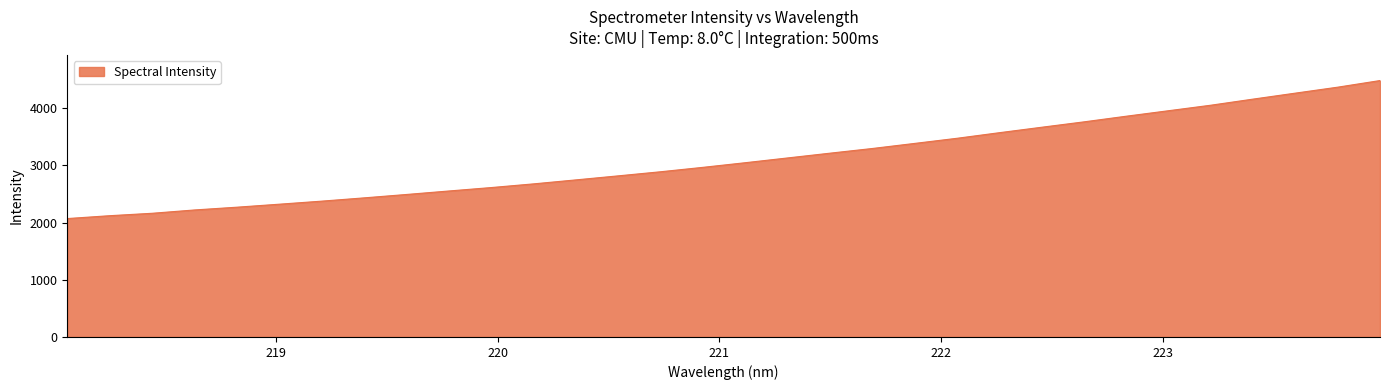

What is the minimum value shown in the chart?

2071.0